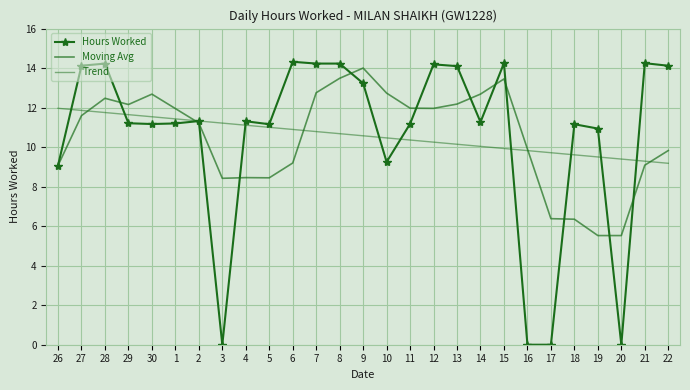

How many interior local peaks does the Moving Avg series have?

5